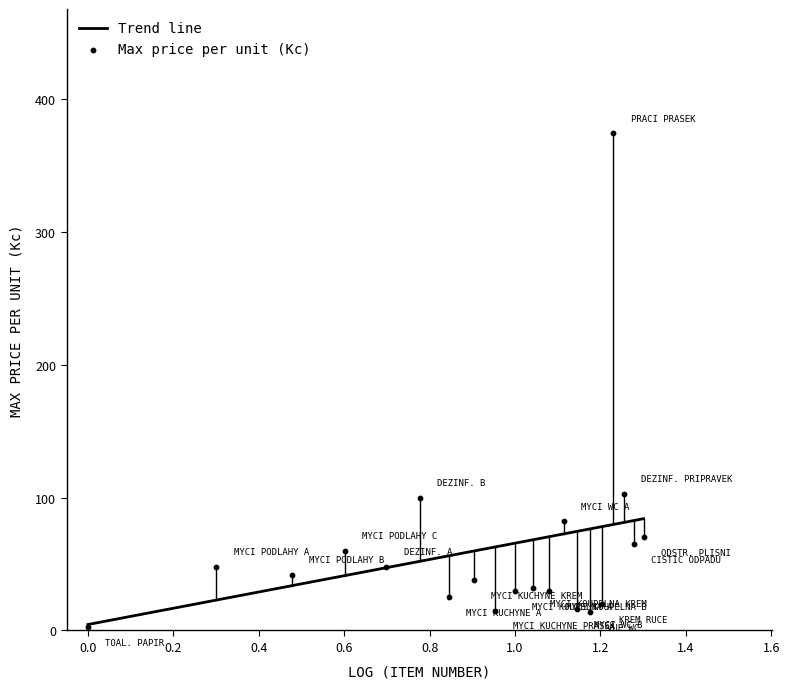

What is the ratio of the value at 15 to the value at 2?

0.3